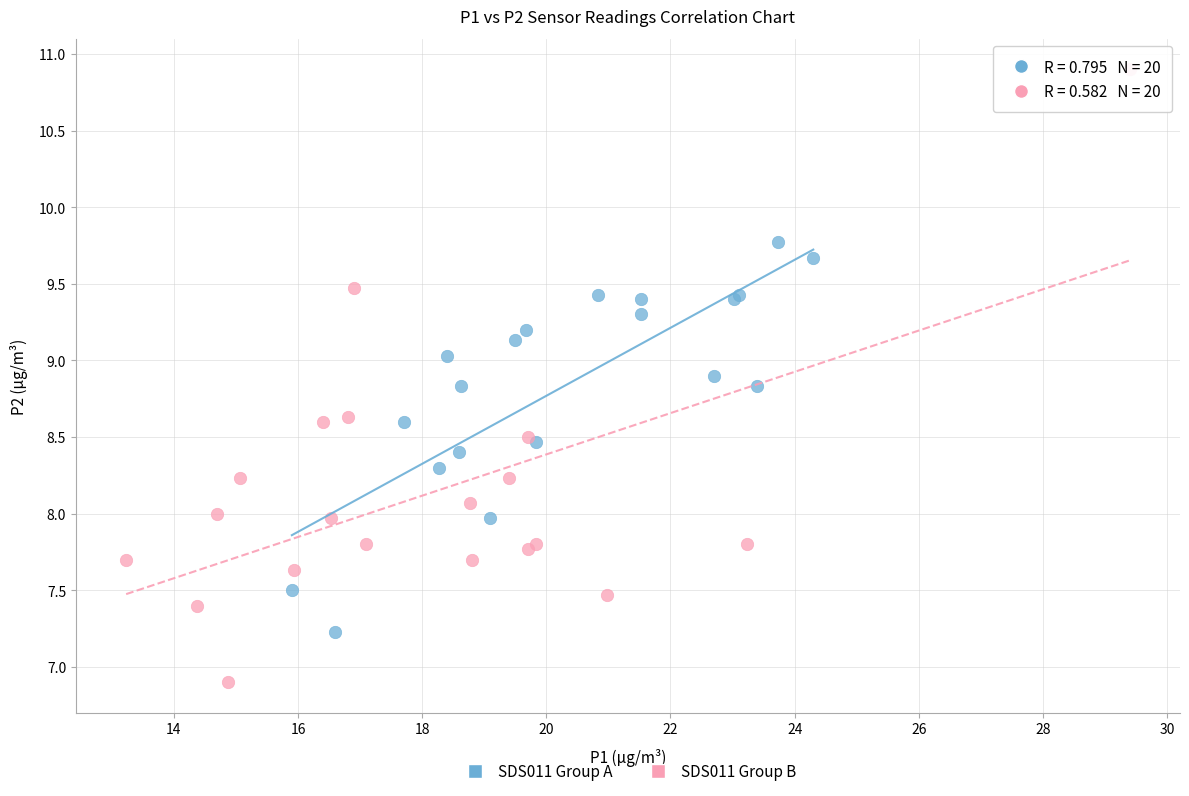

Which series has the widest spread of Y values?

SDS011 Group B